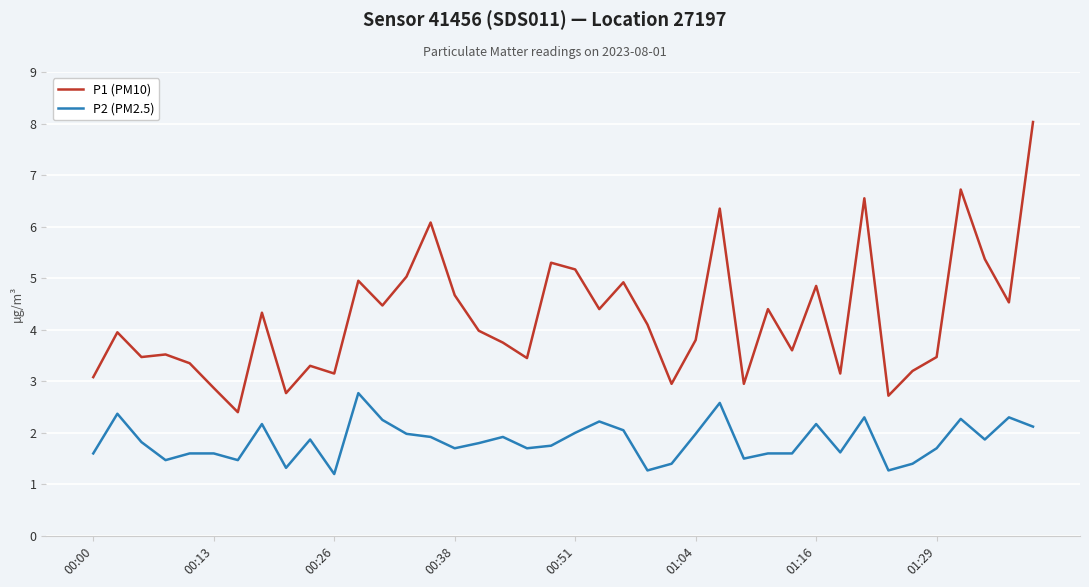

Which series has the largest range (max minus min)?

P1 (PM10)